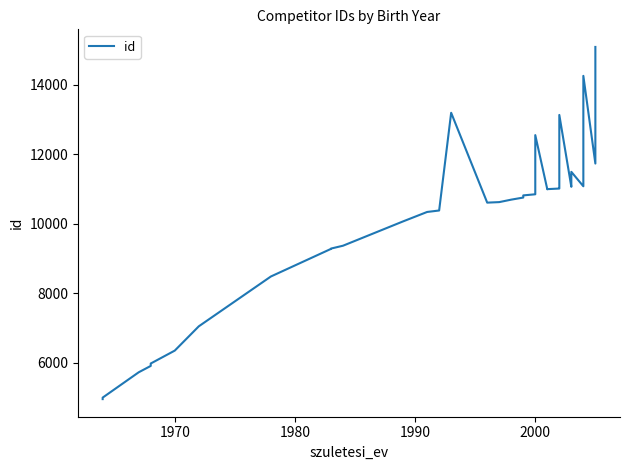

Reading left to right, extract all data points from this chart.

4961	4964	5004	5732	5915	5984	6355	7053	8485	9278	9287	9369	10068	10339	10381	13189	10607	10622	10693	10753	10815	10847	11519	12547	10991	10995	11012	11039	11569	13127	11062	11067	11492	11077	11326	13395	13665	14250	11730	15081